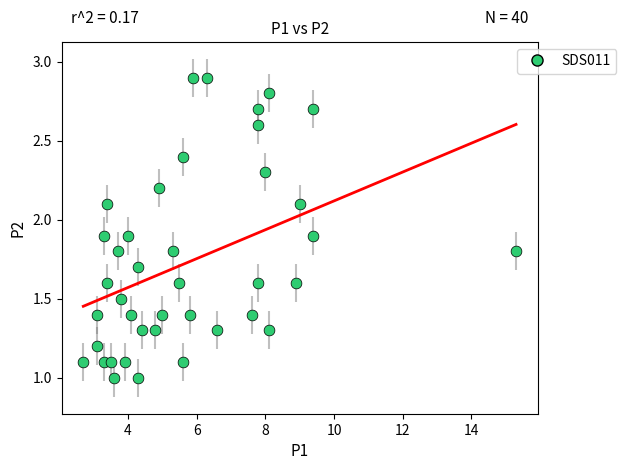

What is the range of Y values (max minus min)?

1.9